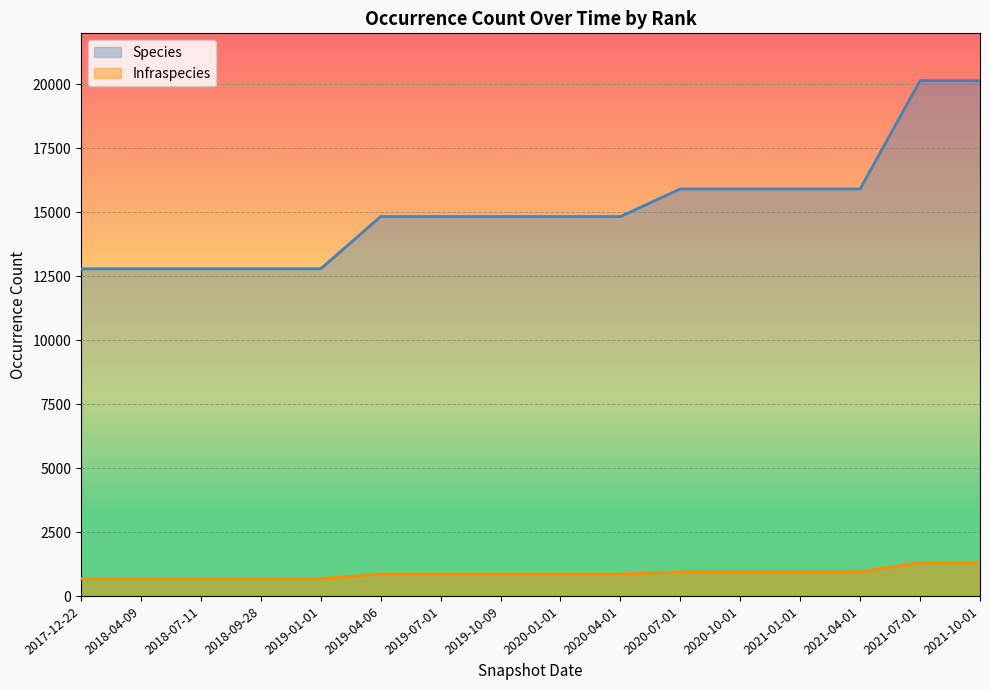

Rank the series by their average value, from highest to lowest.

Species, Infraspecies